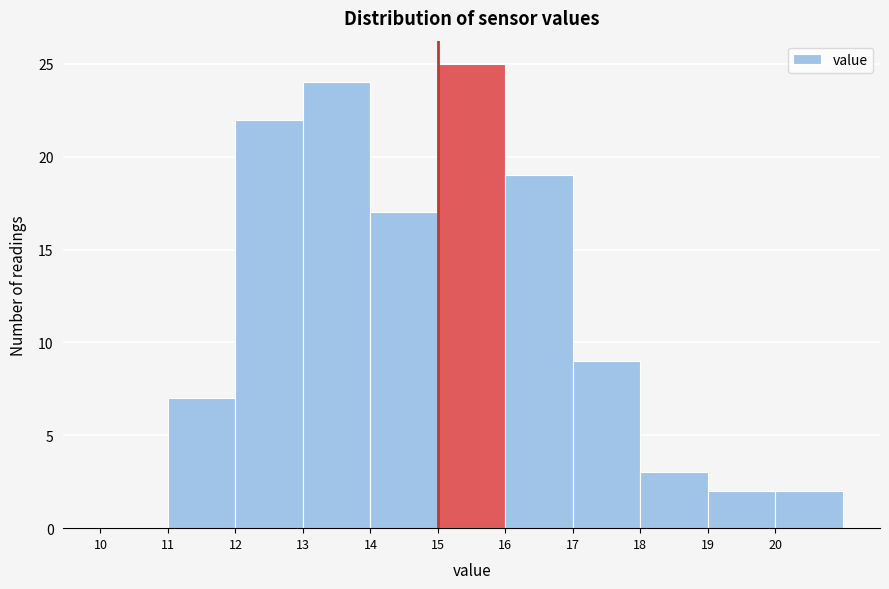

Reading left to right, list every bar in this chart as the range it spans on the x-axis followed by its height. The values are not printed on the chart, so give them approximately, as read against the axis.

10 to 11: 0
11 to 12: 7
12 to 13: 22
13 to 14: 24
14 to 15: 17
15 to 16: 25
16 to 17: 19
17 to 18: 9
18 to 19: 3
19 to 20: 2
20 to 21: 2